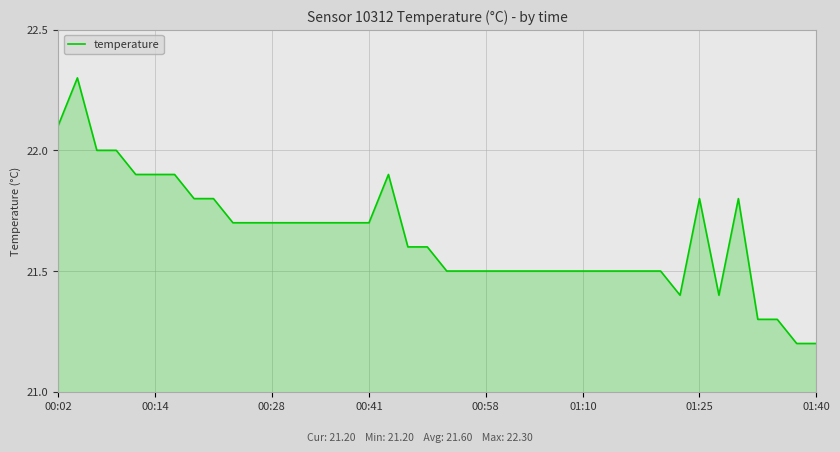

What is the maximum value shown in the chart?

22.3